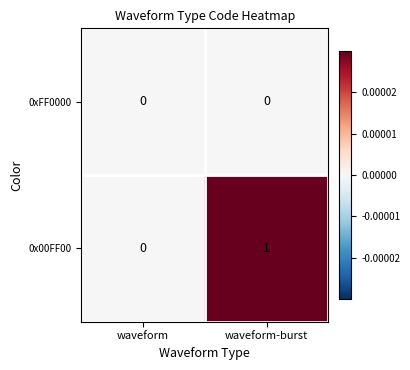

Reading left to right, list all the values displayed in this chart.

0xFF0000: waveform=0	waveform-burst=0
0x00FF00: waveform=0	waveform-burst=1